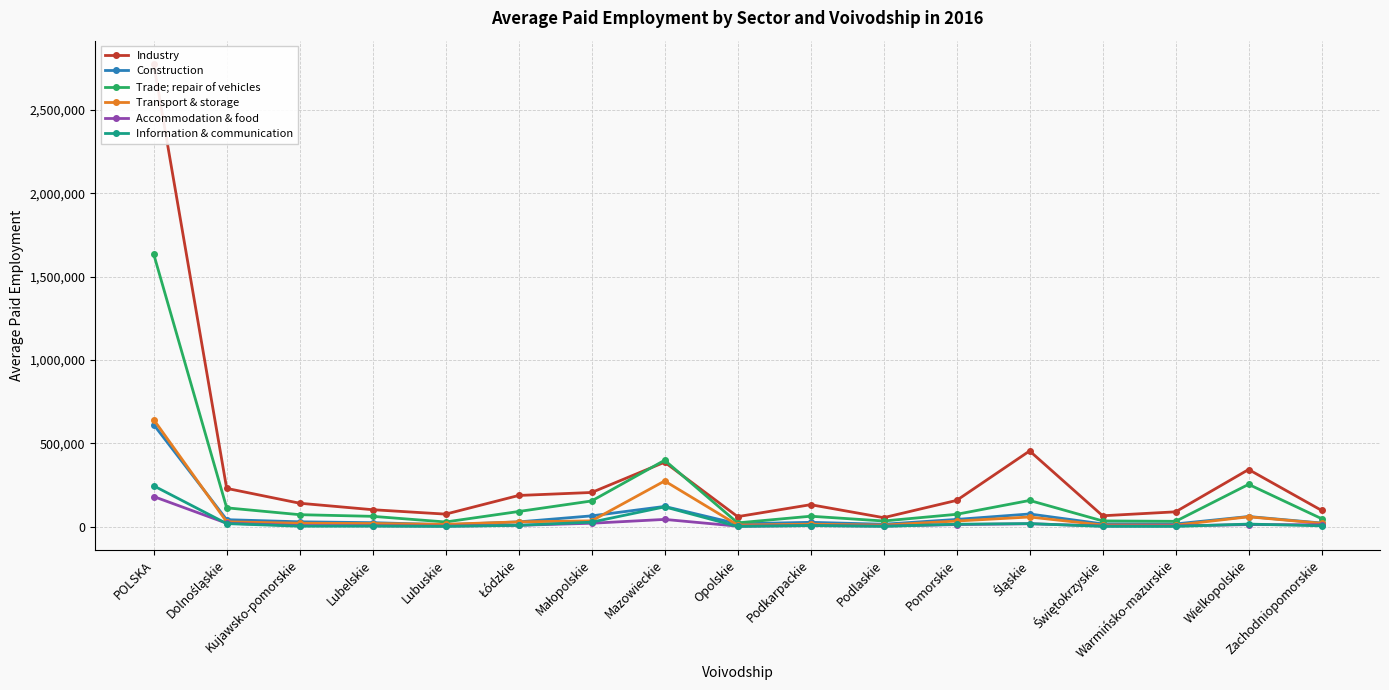

How many data points in Construction are less than 28467?

8